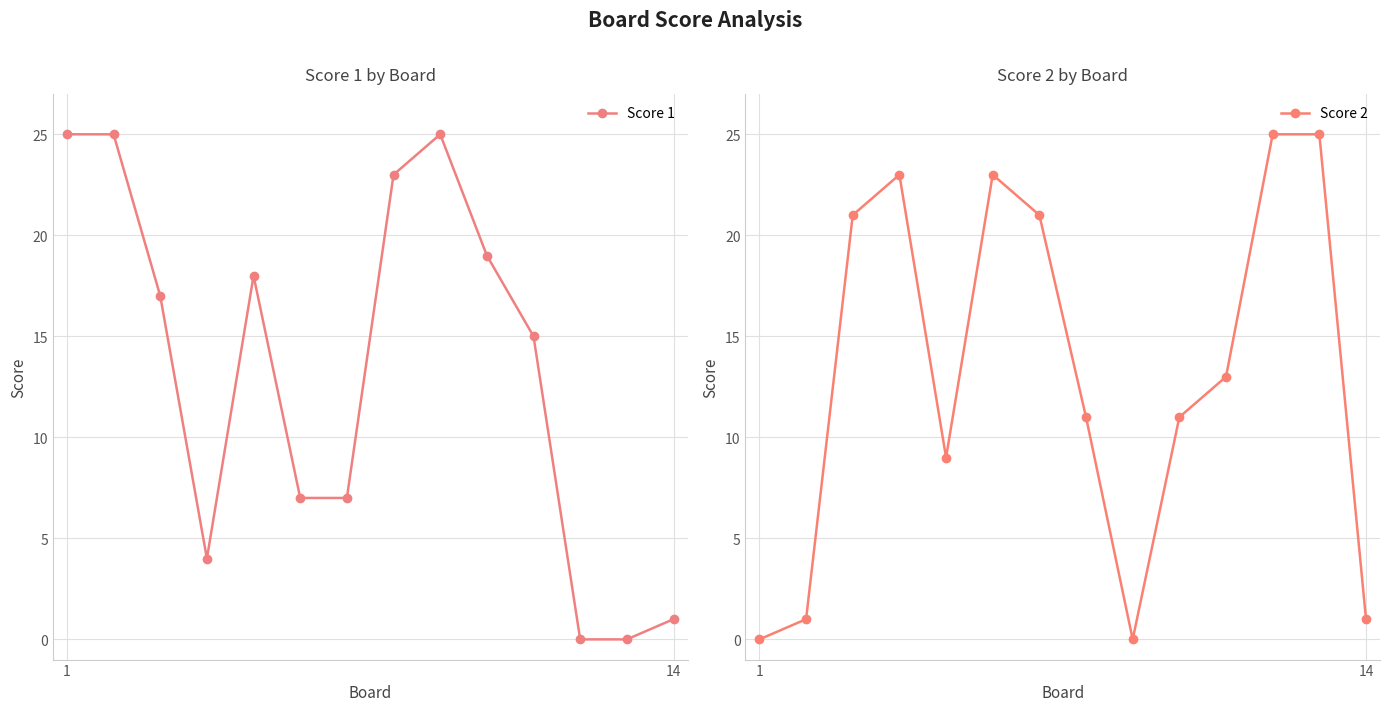

Which series has the largest total across all categories?

Score 1